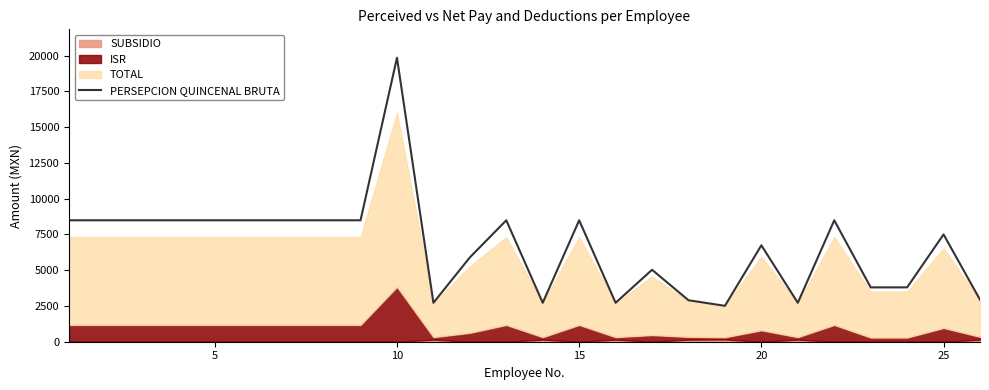

The value of PERSEPCION QUINCENAL BRUTA at 10 is 19853.3. True or false?

True